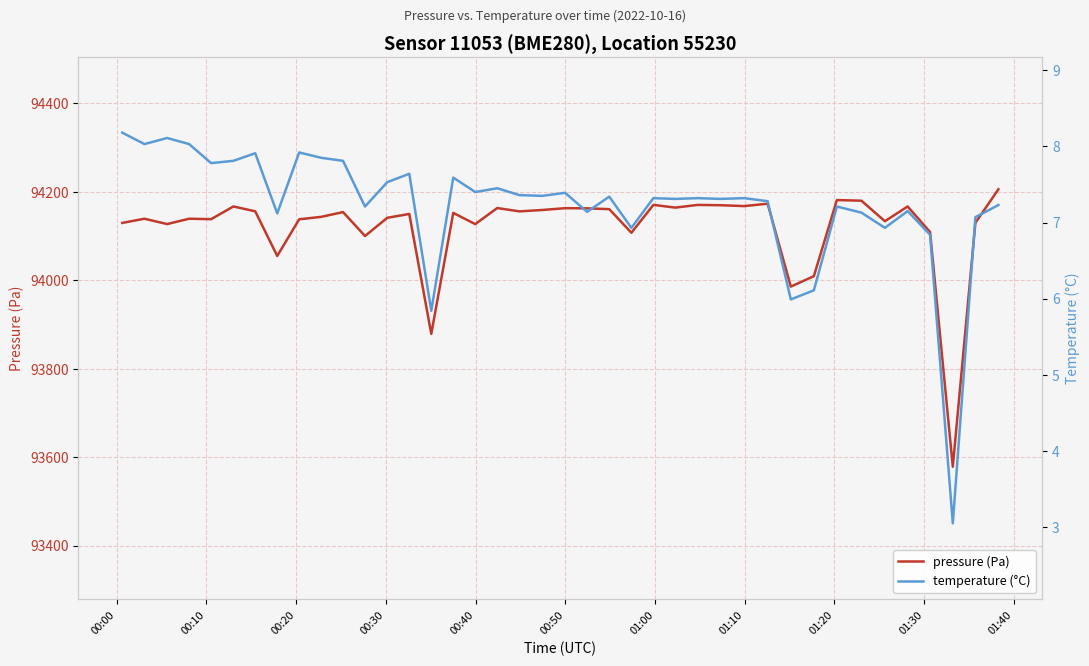

True or false: pressure (Pa) has a value of 167932.1 at 30.

False